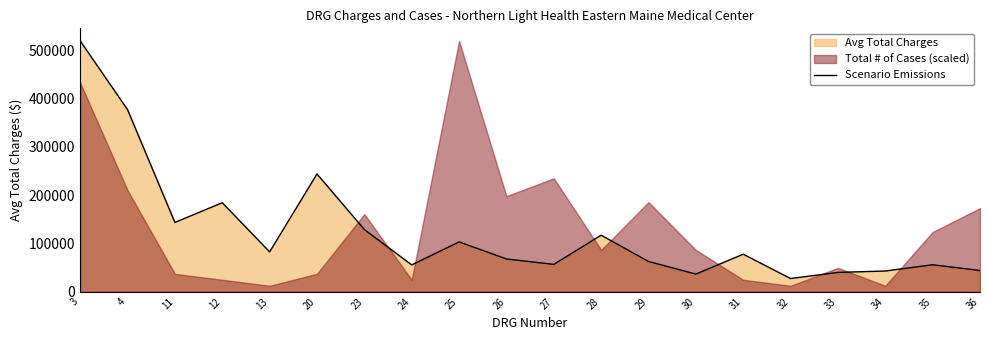

What is the maximum value shown in the chart?

519657.3